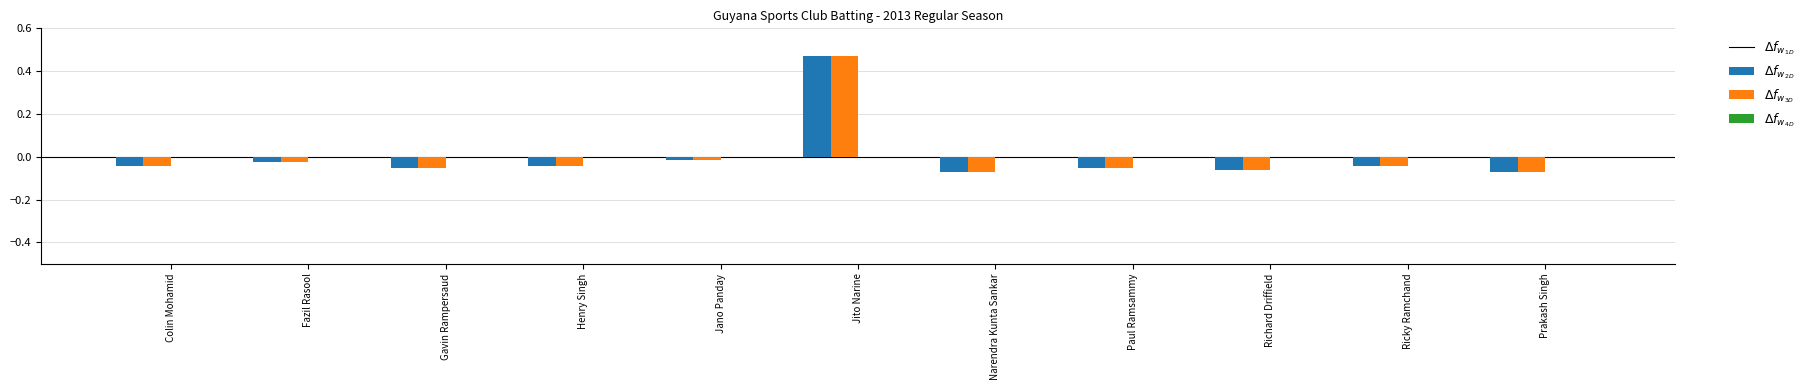

At which category is the sum across all series the highest?

Jito Narine